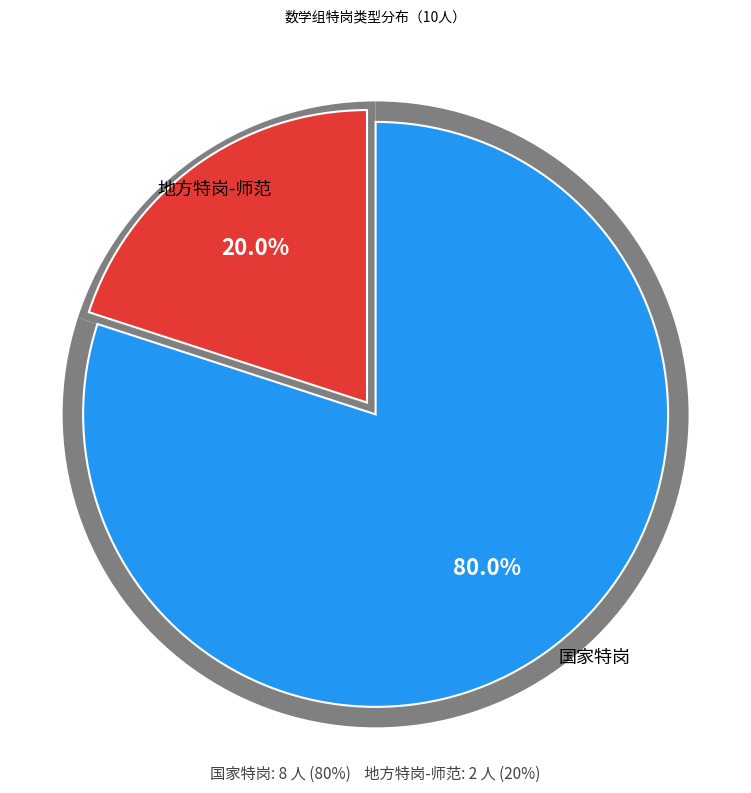

What is the change in value from 国家特岗 to 地方特岗-师范?

-6